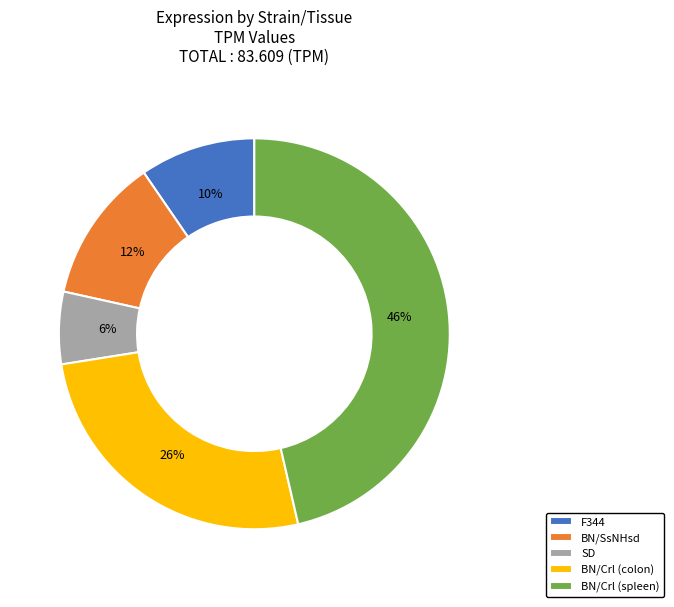

Which slice is the smallest?

SD